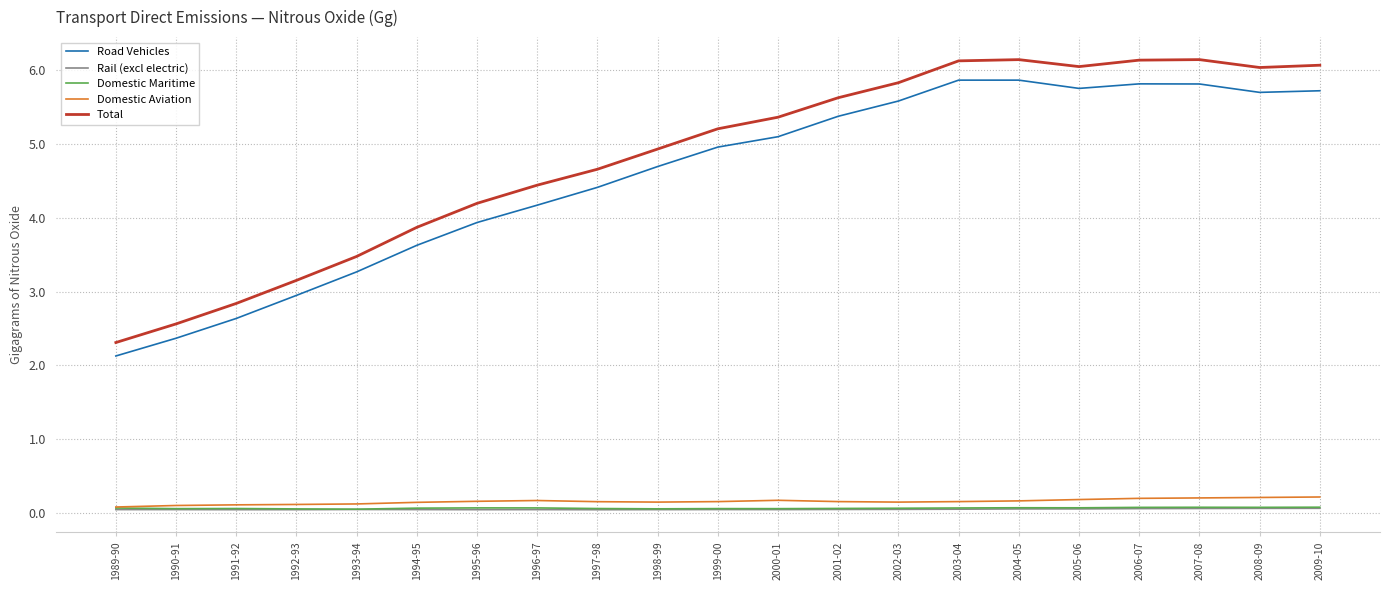

Which series changed the most between 2000-01 and 2006-07?

Total